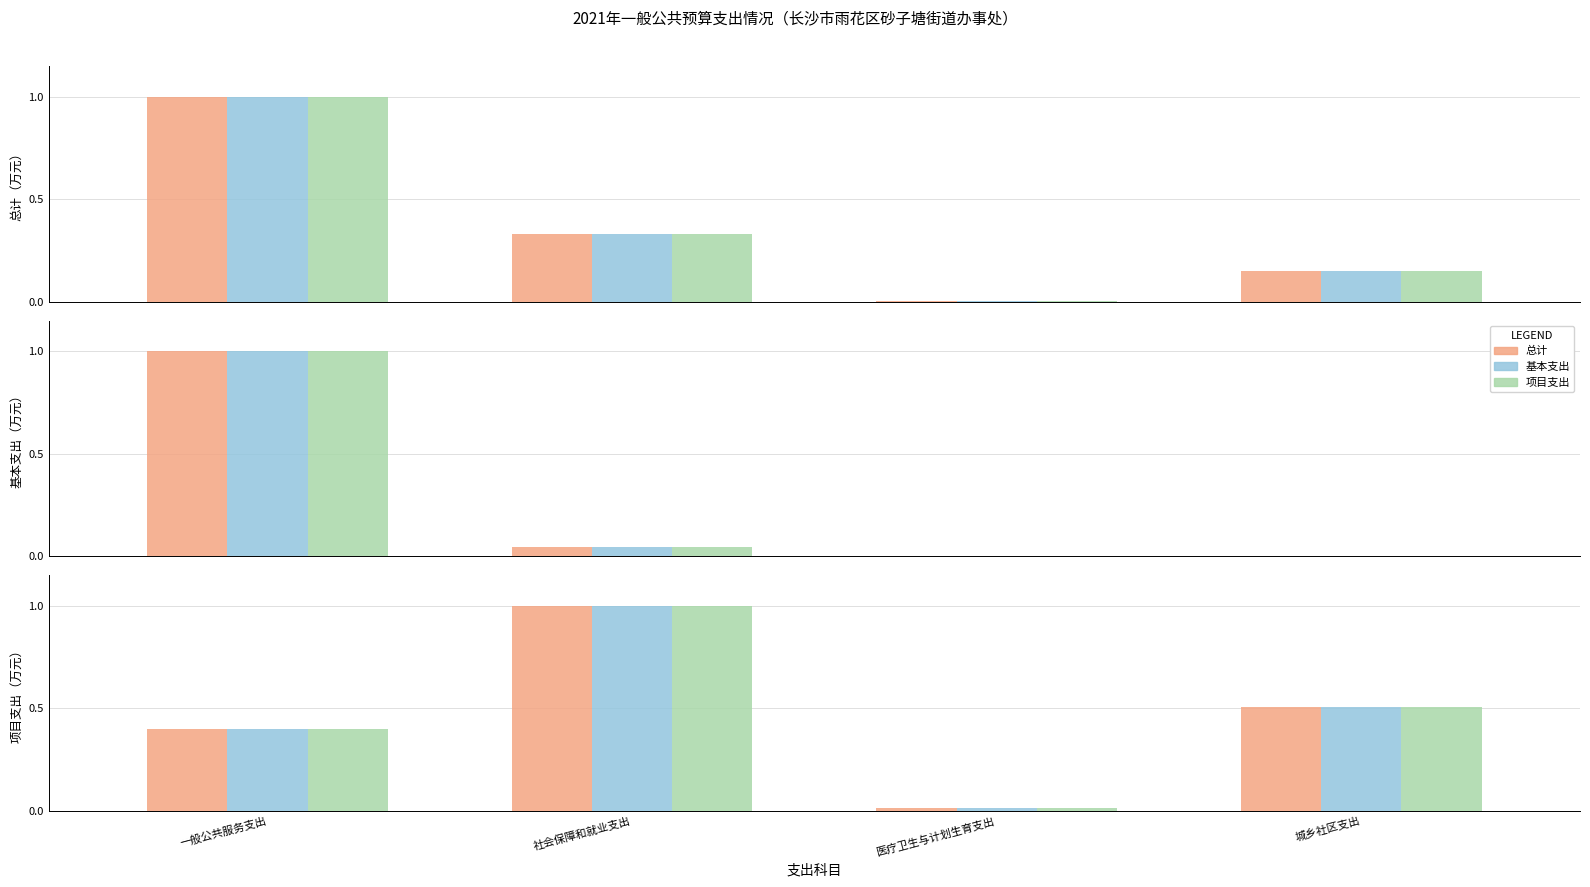

What is the sum of all 项目支出 values?

1.9